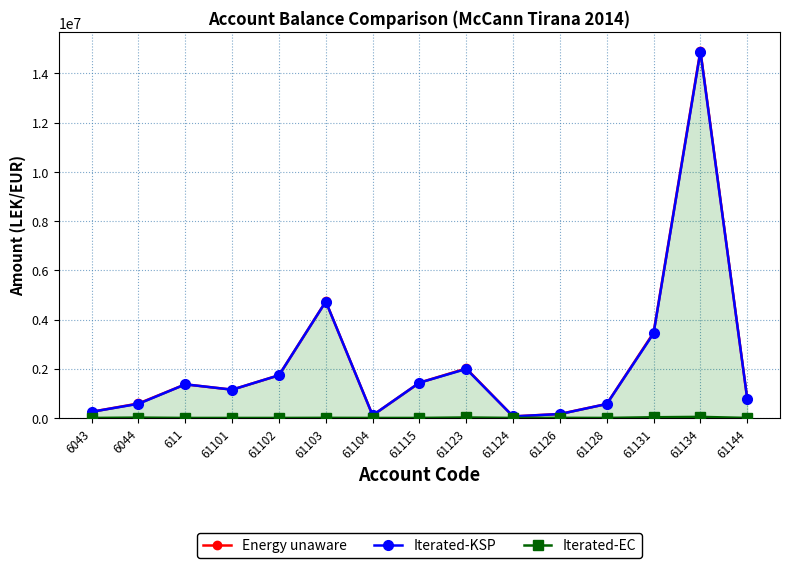

True or false: Iterated-KSP and Iterated-EC intersect in this chart.

False